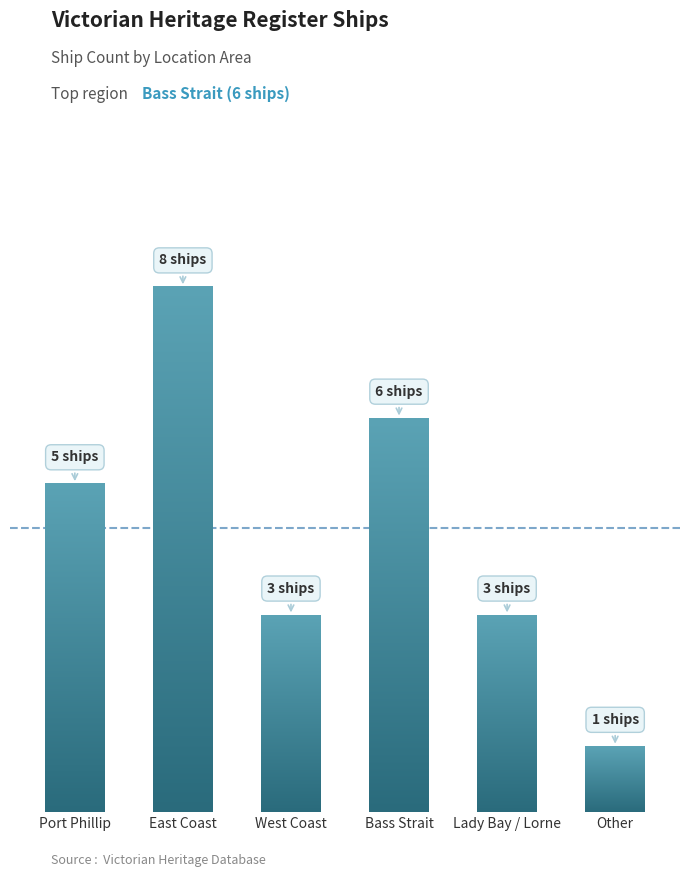

Between Other and Lady Bay / Lorne, which is larger?

Lady Bay / Lorne